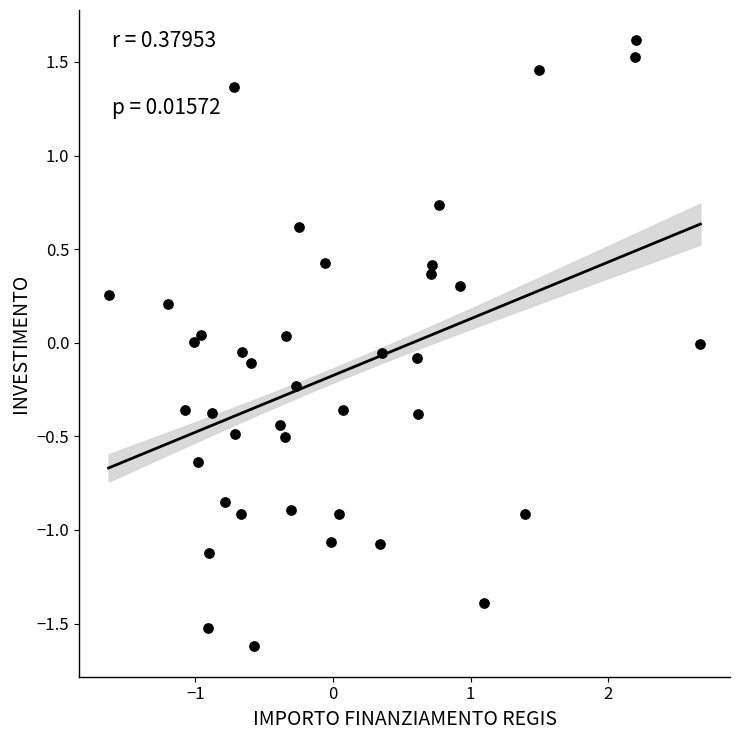

What is the range of Y values (max minus min)?

3.2